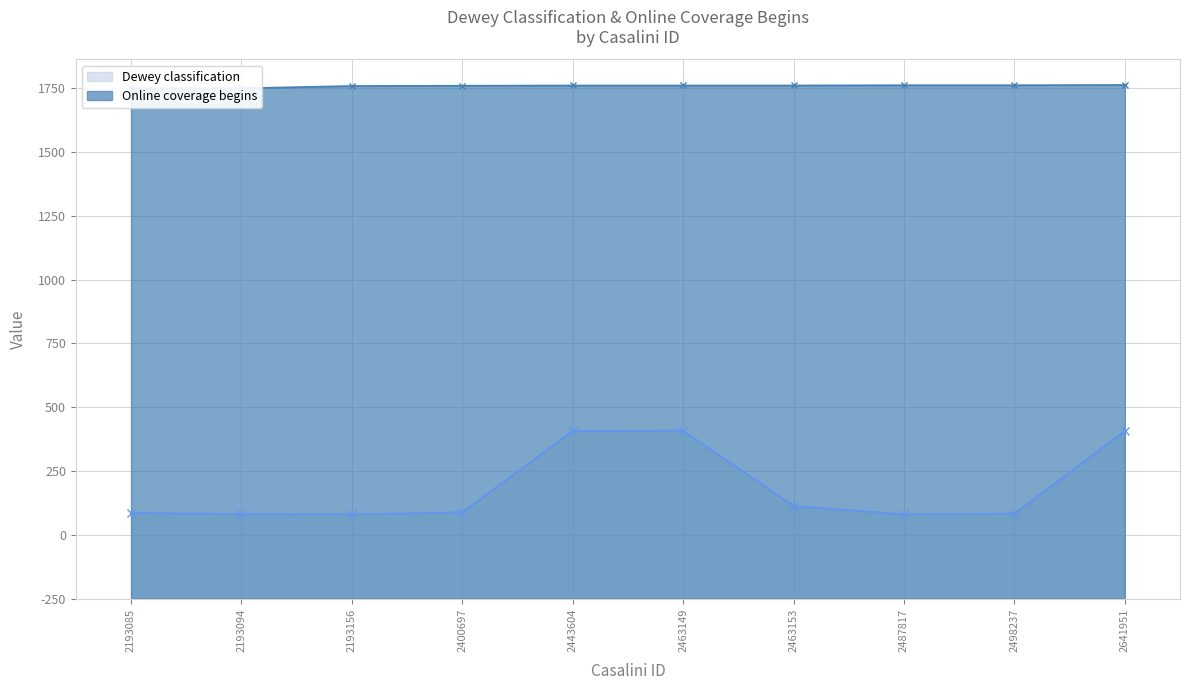

The Dewey classification series shows 293 at 2463149. True or false?

False